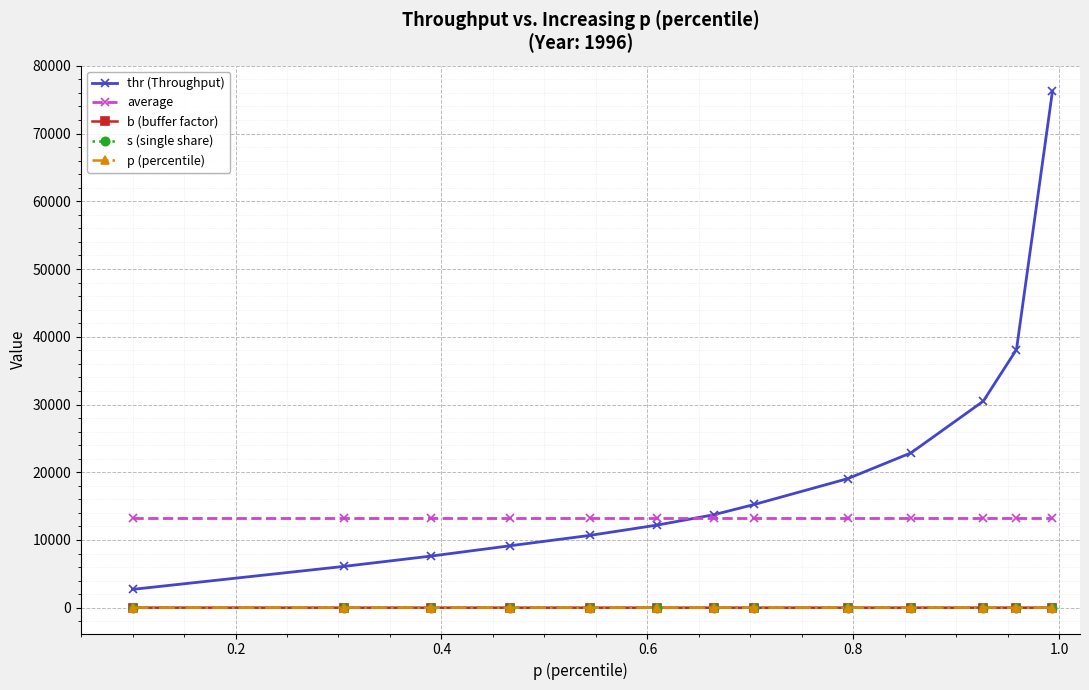

True or false: average and s (single share) cross at least once.

False